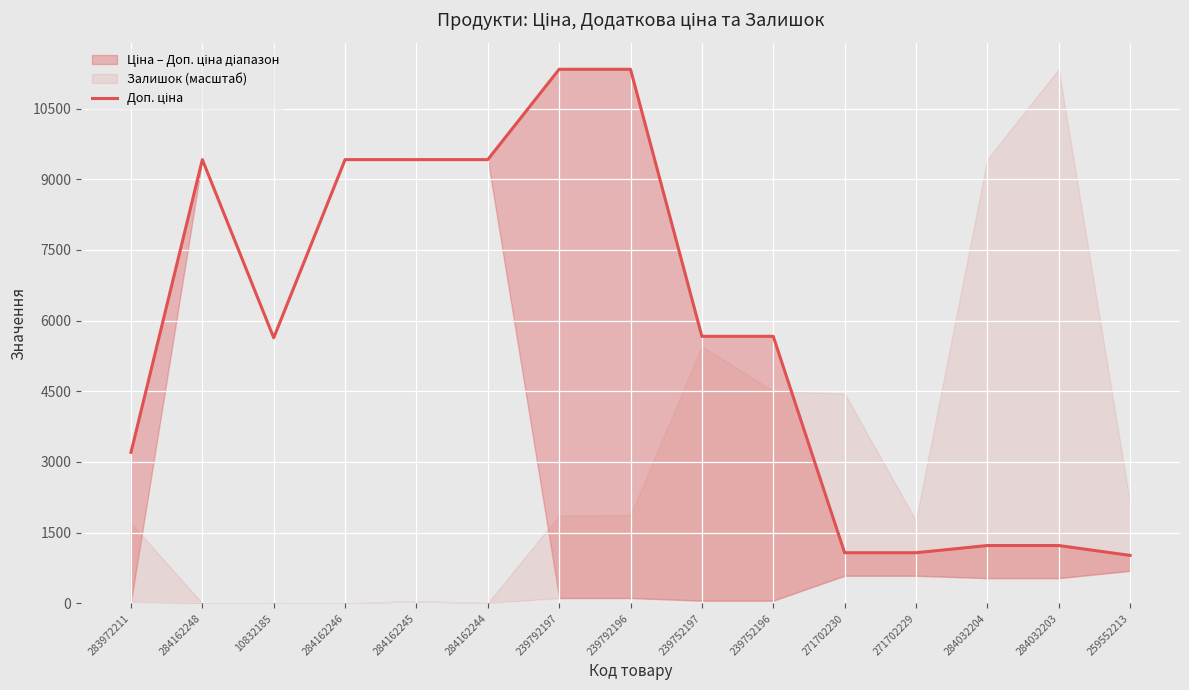

List the labels in order of value, largest first.

239792197, 239792196, 284162248, 284162246, 284162245, 284162244, 239752197, 239752196, 10832185, 283972211, 284032204, 284032203, 271702230, 271702229, 259552213